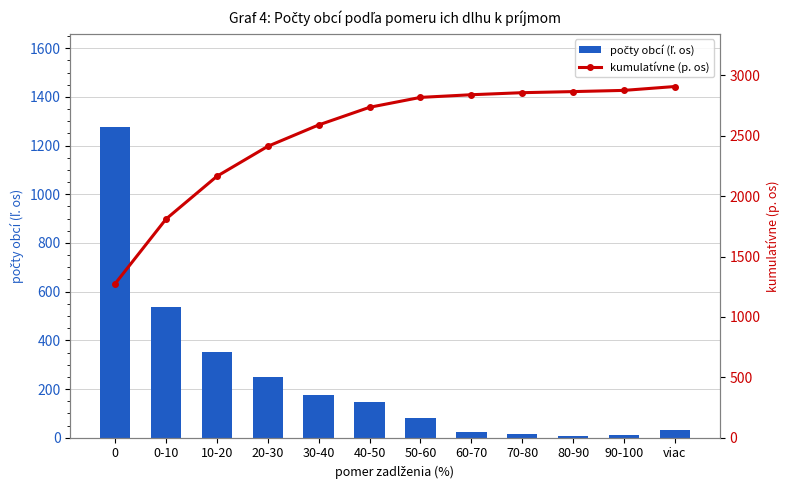

Reading left to right, what are all the values shown in this chart?

počty obcí (ľ. os): 1276	535	354	248	177	146	82	22	17	9	10	32
kumulatívne (p. os): 1276	1811	2165	2413	2590	2736	2818	2840	2857	2866	2876	2908